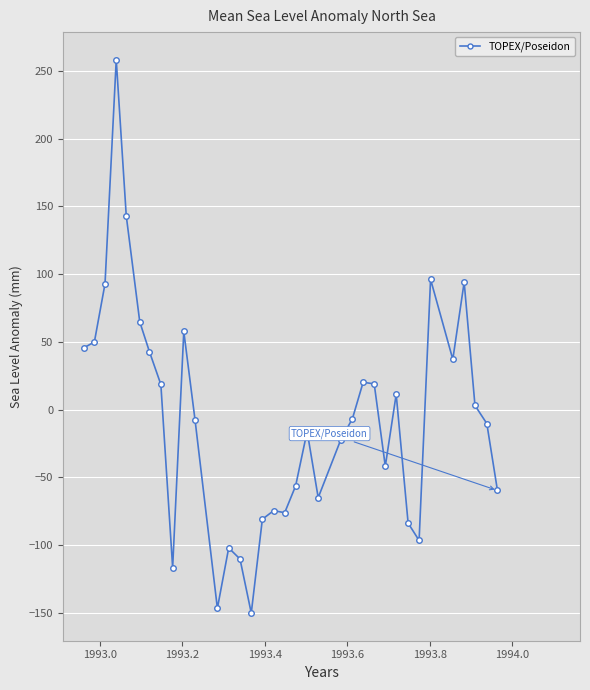

What is the maximum value shown in the chart?

258.3